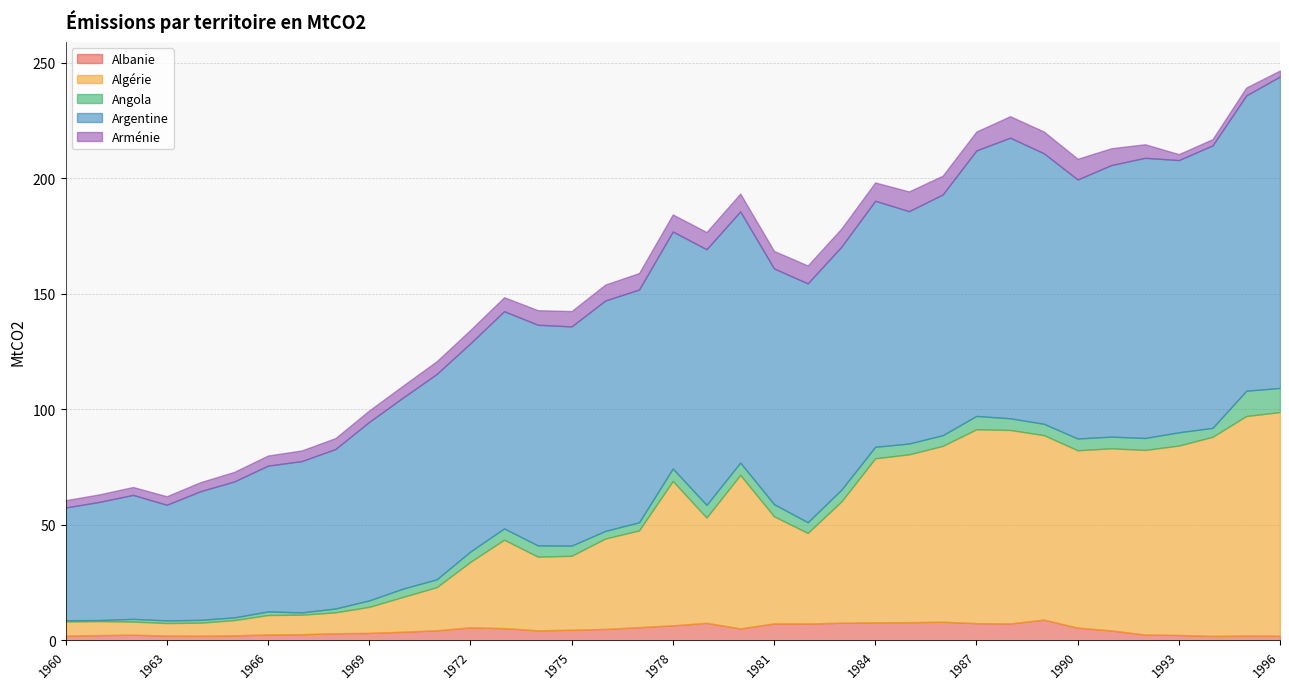

What is the sum of all Albanie values?

172.9